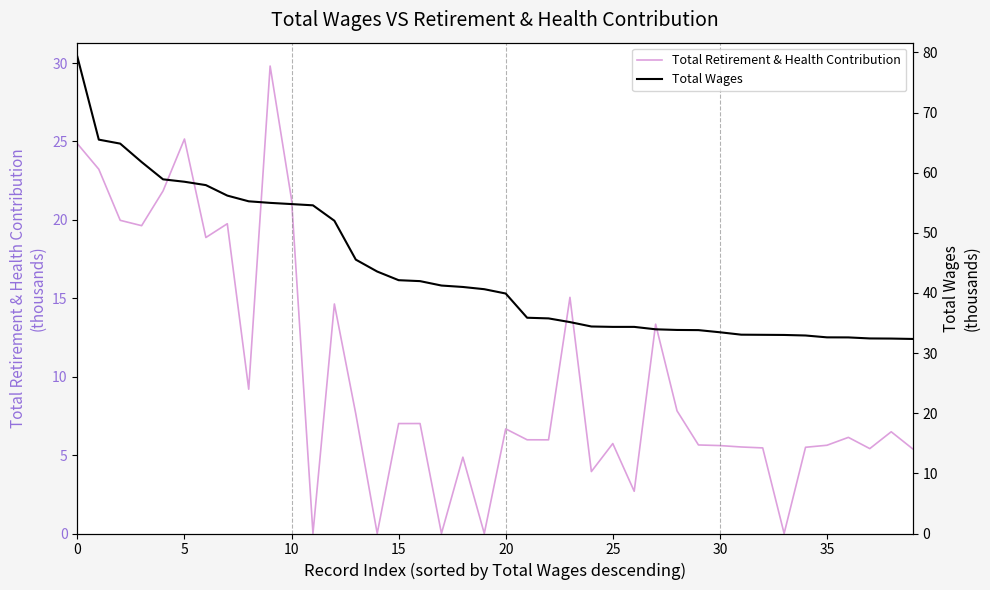

Which category has the lowest value across all series?

11